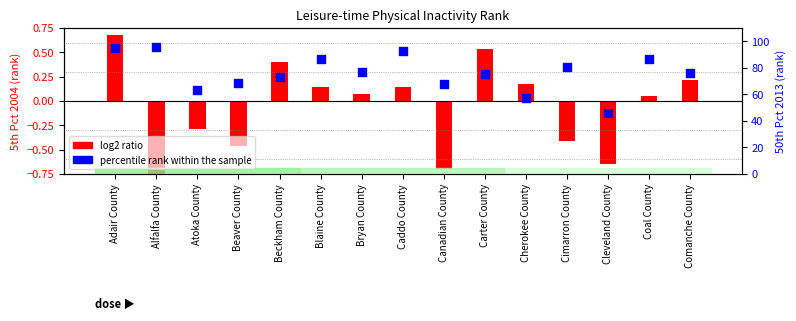

Is the value of log2 ratio at Cimarron County greater than the value of percentile rank within the sample at Bryan County?

No